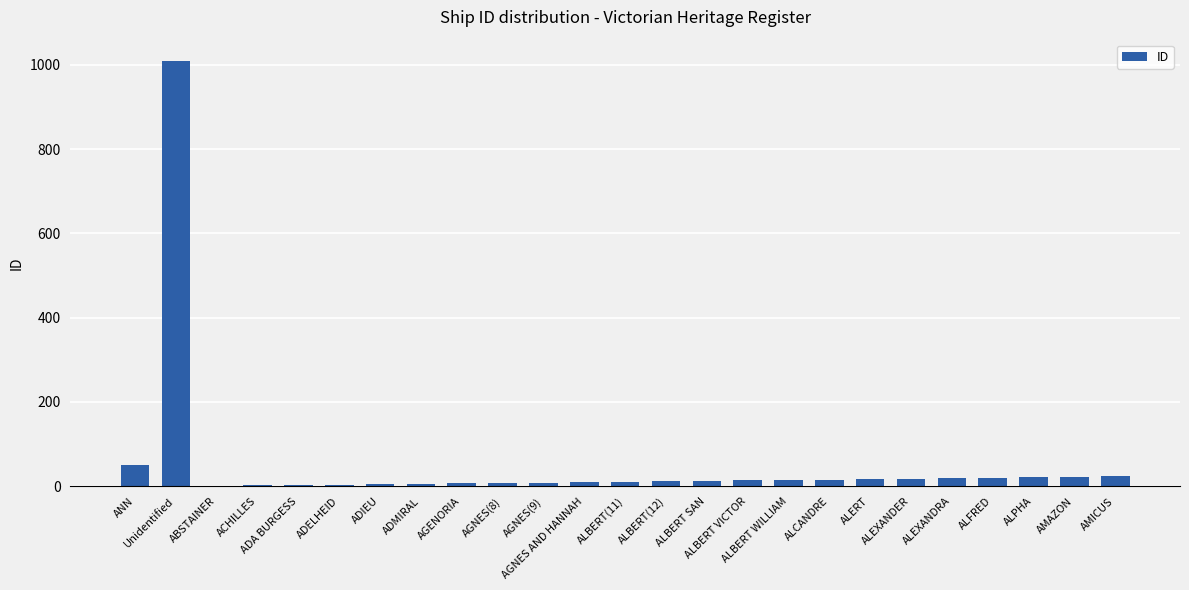

What is the sum of all values?

1339